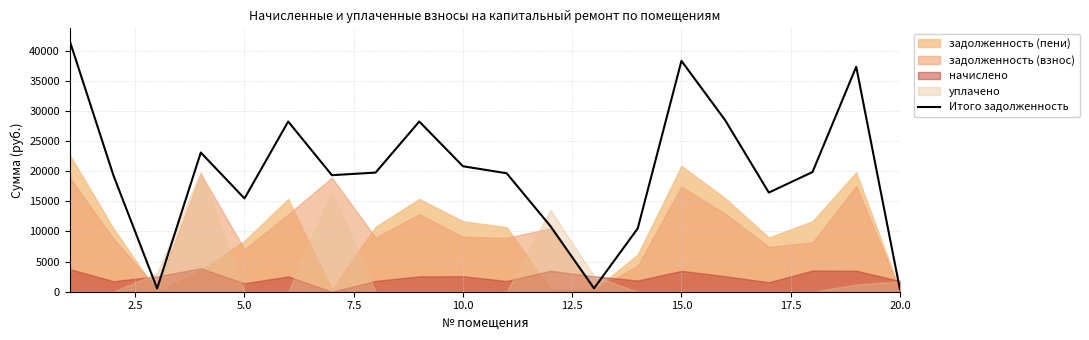

What is the value of the 17th point from the left?

16447.0